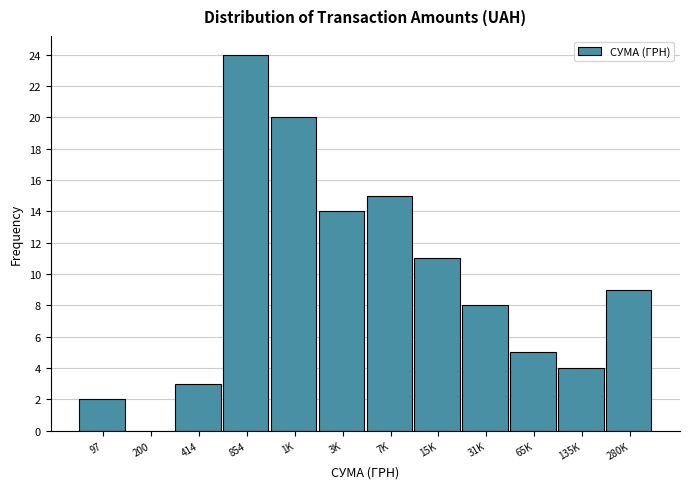

Reading right to left, extract all data points from this chart.

280K=9	135K=4	65K=5	31K=8	15K=11	7K=15	3K=14	1K=20	854=24	414=3	200=0	97=2